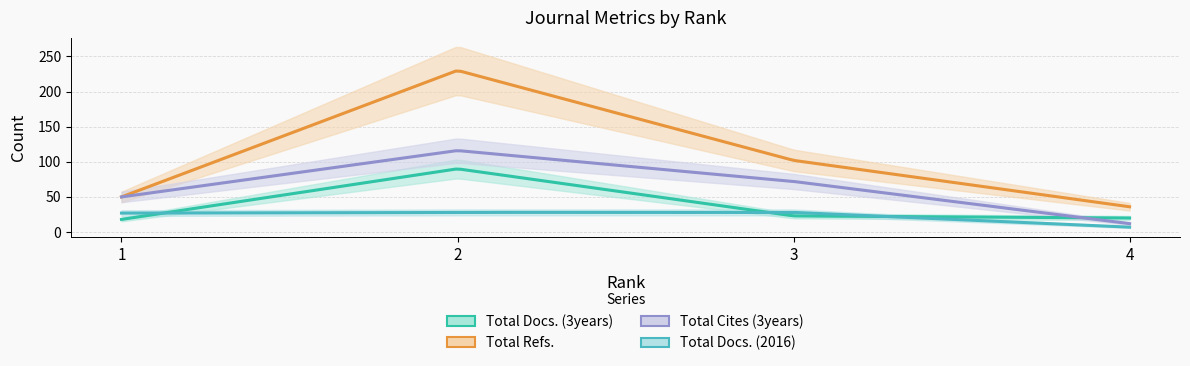

What is the difference between the highest and lowest values at 1?

32